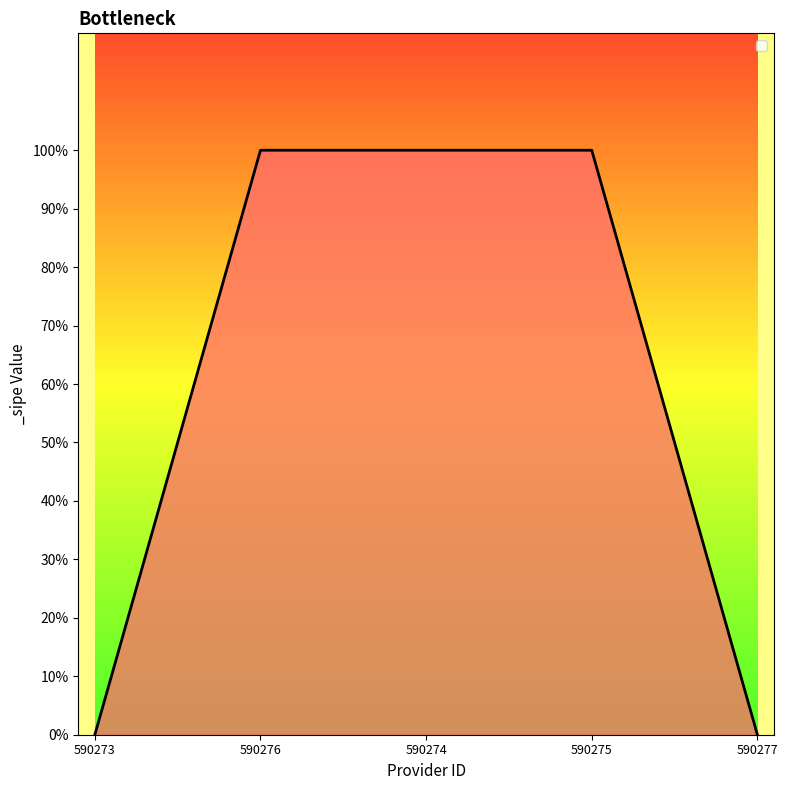

Reading left to right, extract all data points from this chart.

0	1	1	1	0